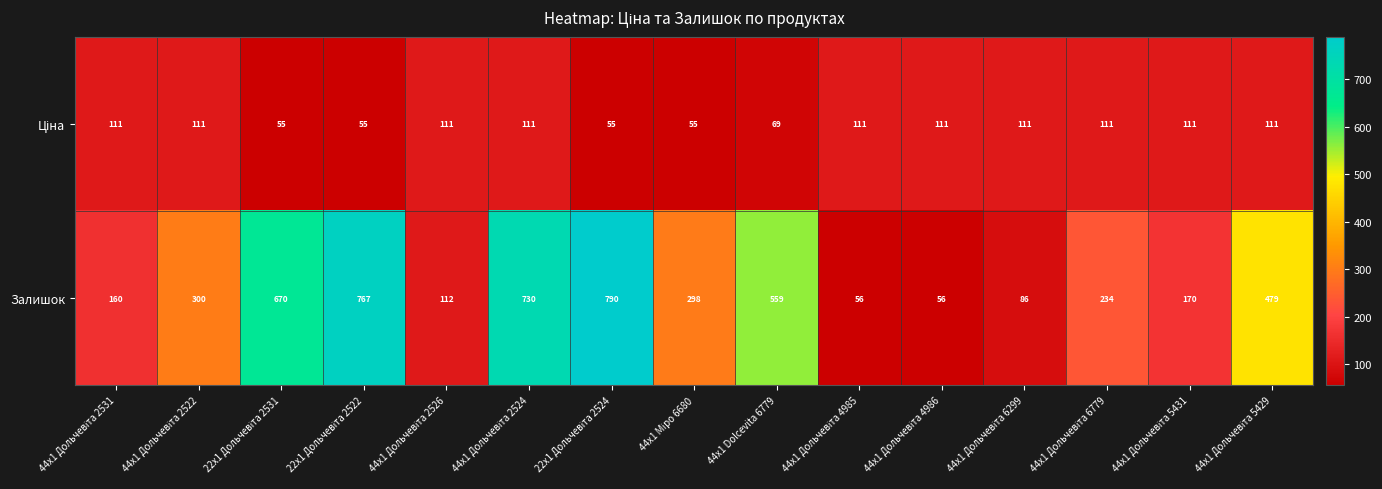

Which series has the widest spread of values?

Залишок